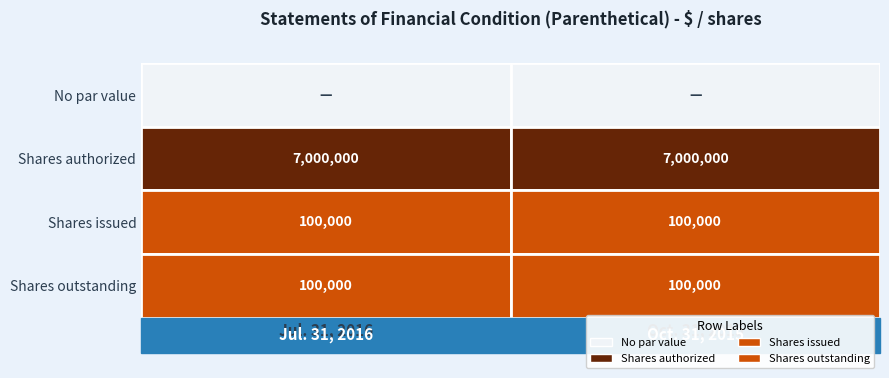

Rank the series by their maximum value, from lowest to highest.

Redeemable Capital Shares, no par value, Redeemable Capital Shares, shares issued, Redeemable Capital Shares, shares outstanding, Redeemable Capital Shares, shares authorized